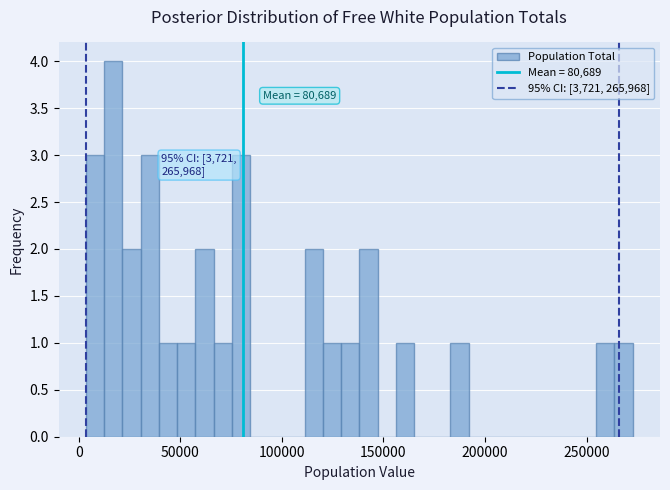

Read against the x-axis, roughly where is the centre of the tallest bar?

15000